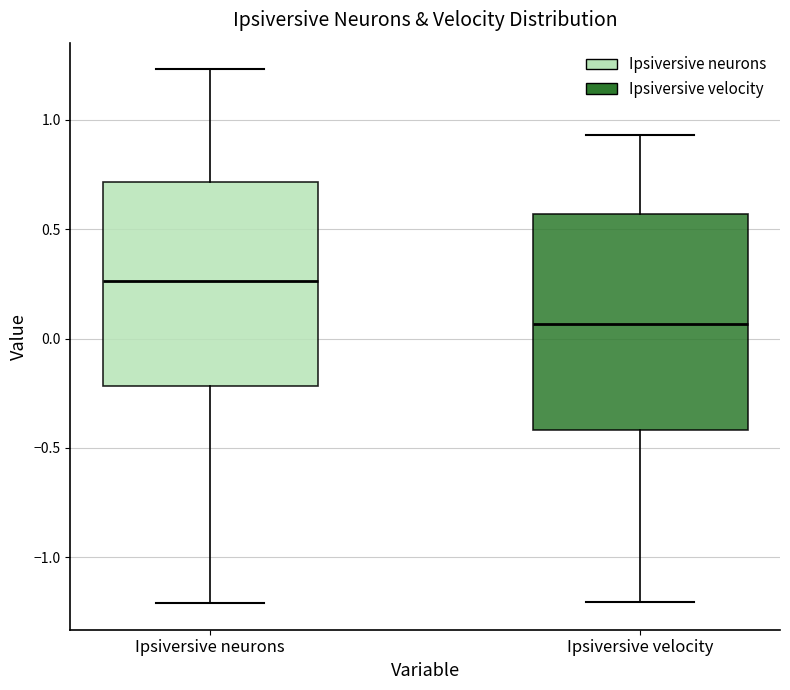

Which box's median line is the highest?

Ipsiversive neurons